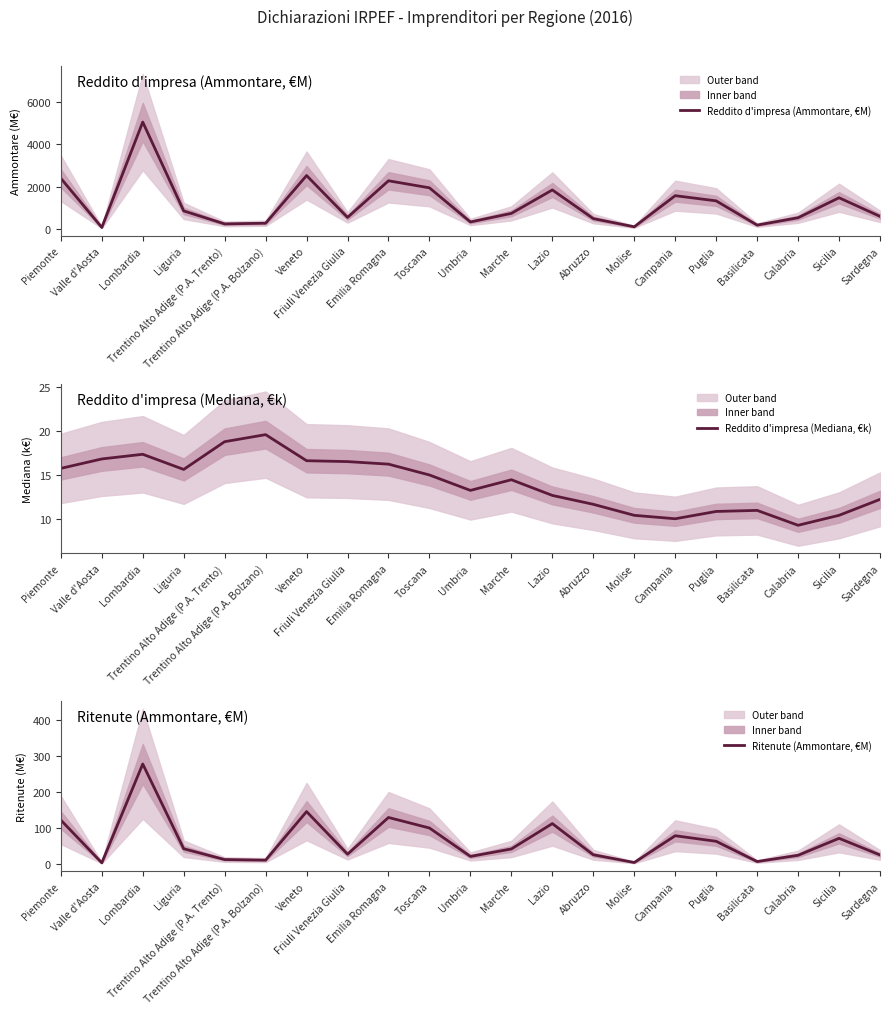

True or false: Reddito d'impresa (Ammontare, €M) and Ritenute (Ammontare, €M) intersect in this chart.

False